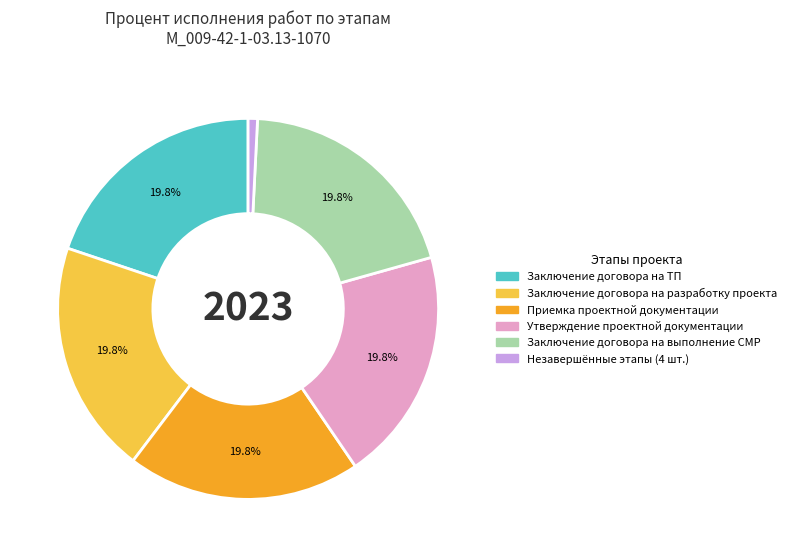

Does any single category account for the majority?

No